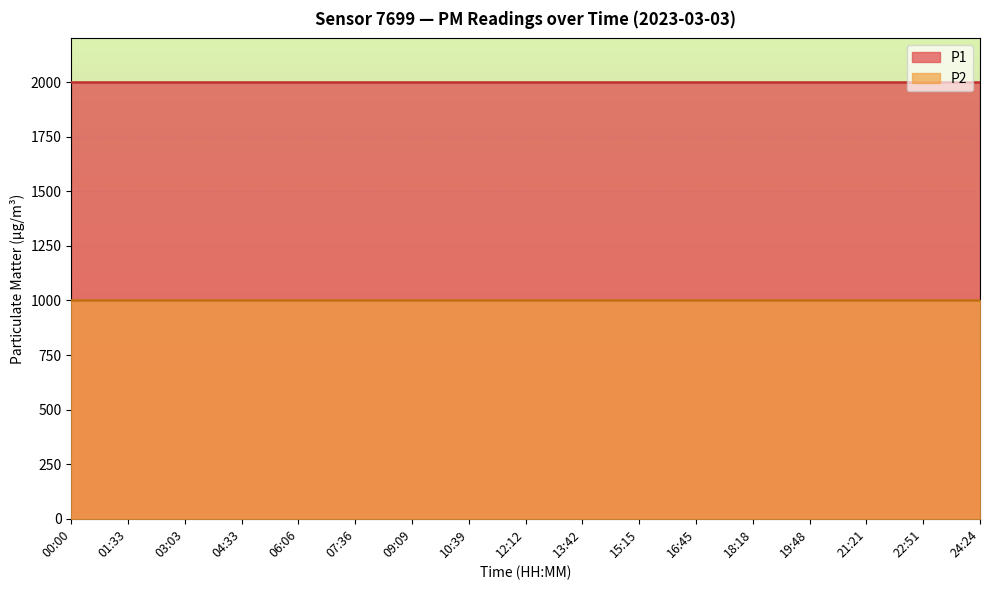

What is the label of the 6th point from the right?

16:45